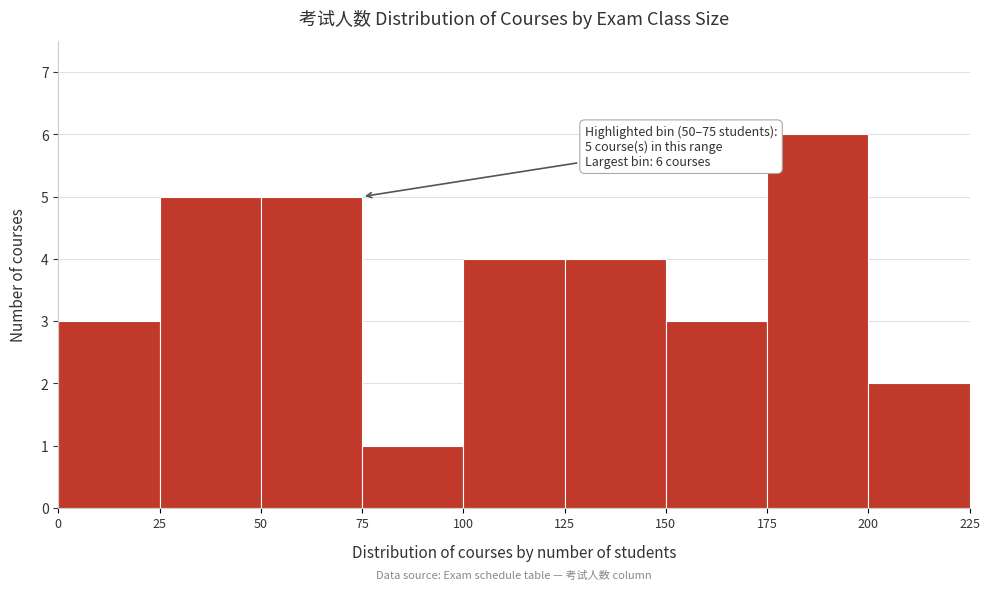

Over which range of the x-axis is the bar tallest?

175 to 200